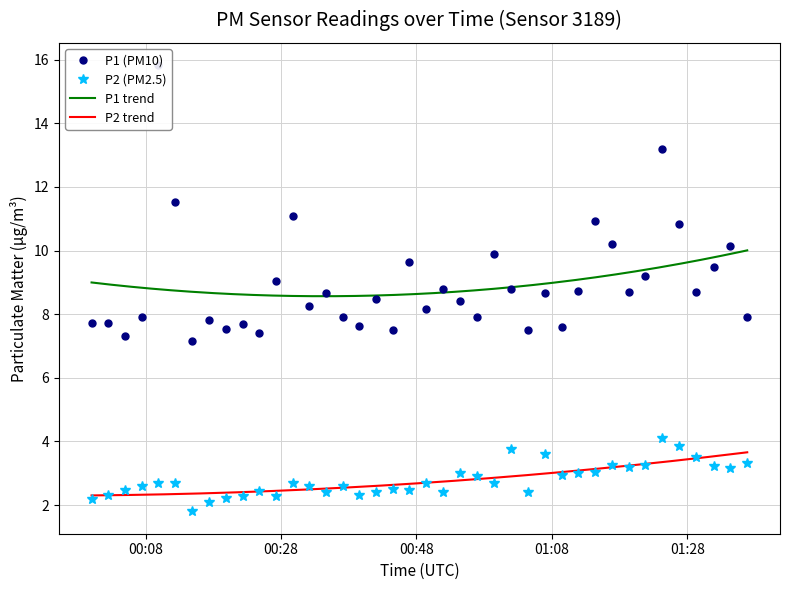

What is the value of the P2 (PM2.5) point at the 20th from the left?

2.5